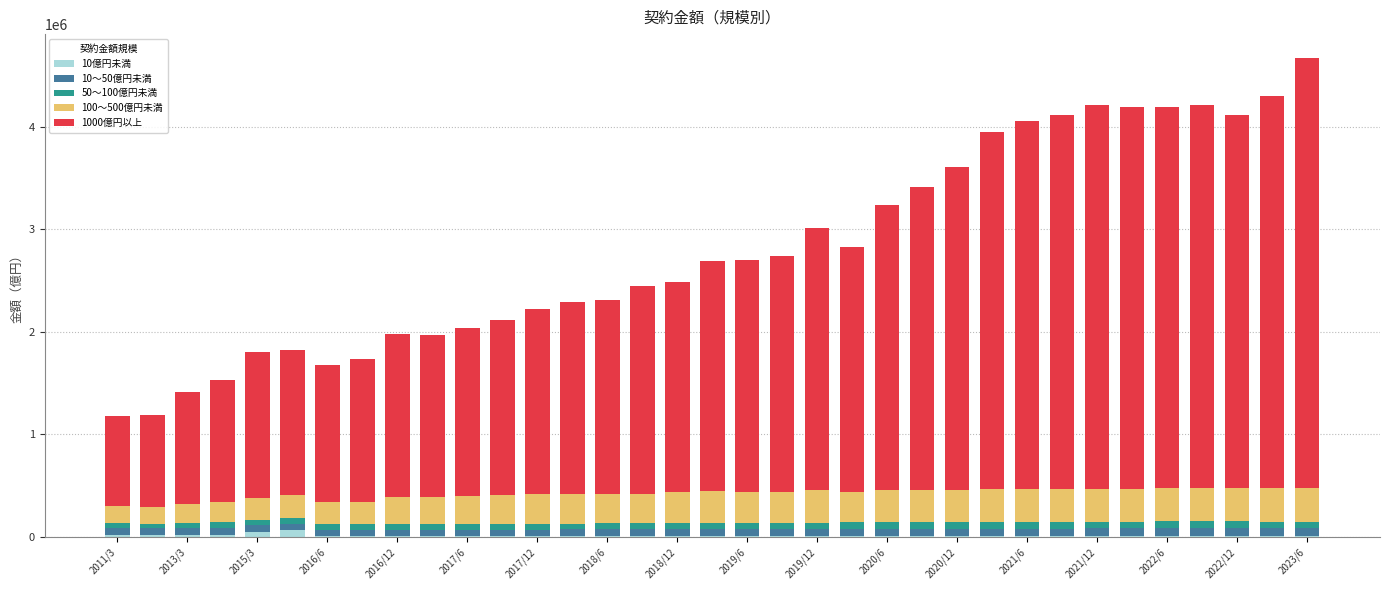

How many series are shown in this chart?

5